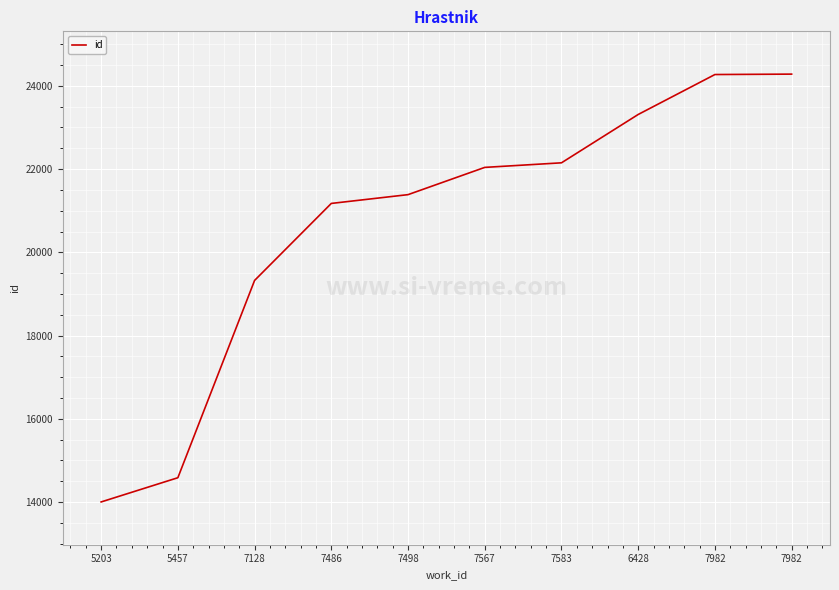

Reading right to left, list all the values displayed in this chart.

7982=24283	7982=24273	6428=23313	7583=22151	7567=22041	7498=21386	7486=21175	7128=19324	5457=14582	5203=14000